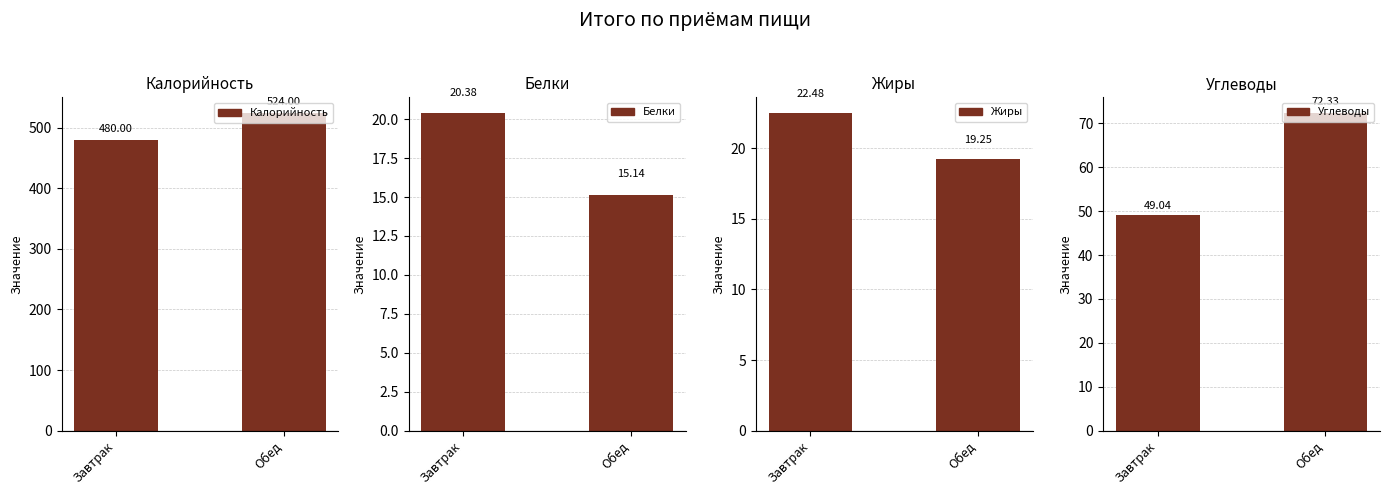

Which series has the widest spread of values?

Калорийность